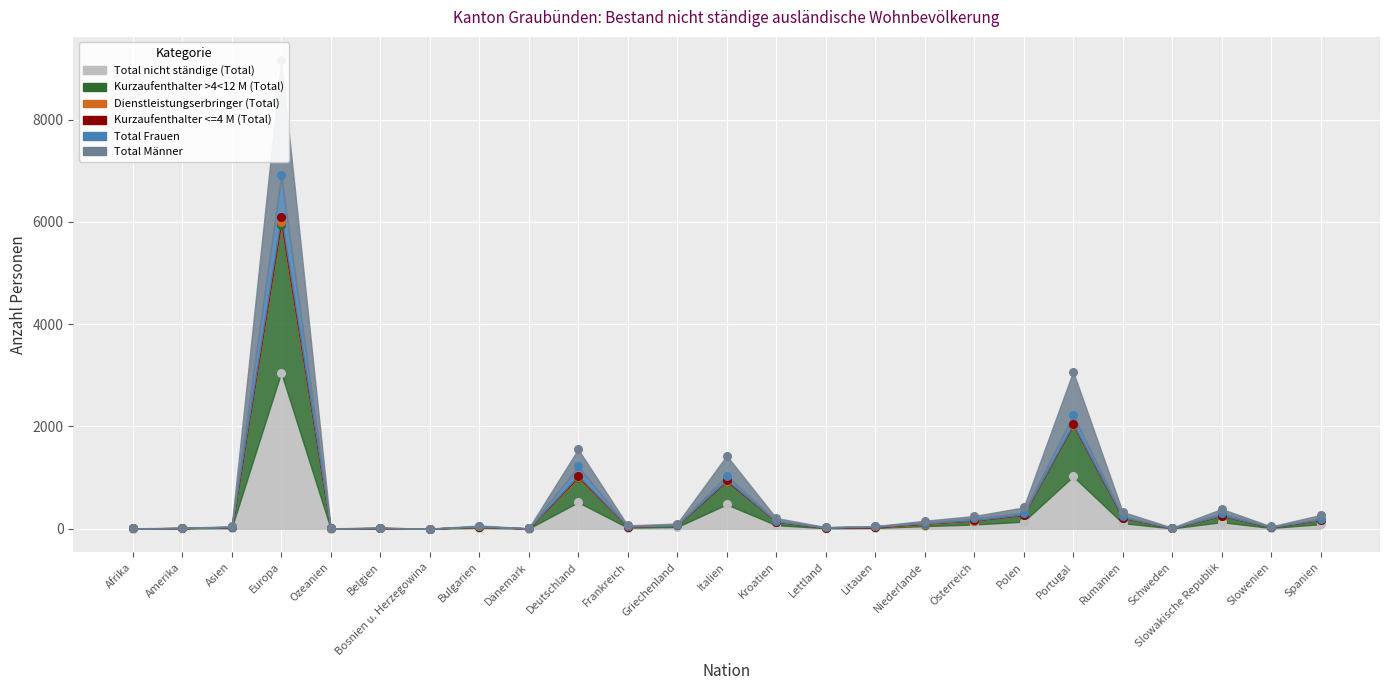

Is the value of Total nicht ständige (Total) at Lettland greater than the value of Total Frauen at Slowenien?

No